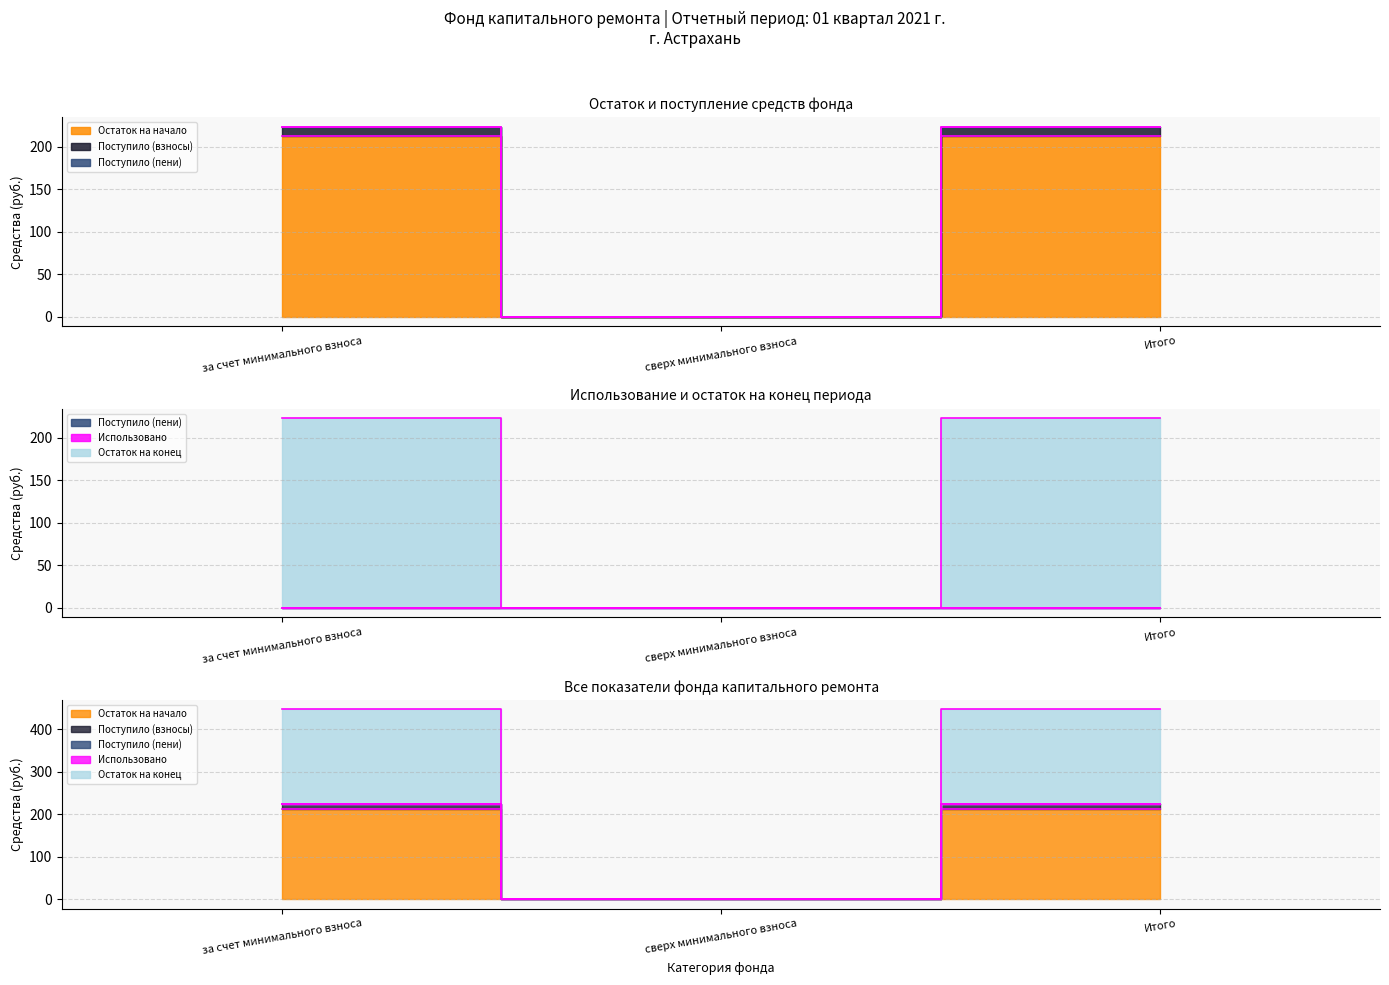

At how many categories does at least one series exceed 78?

2